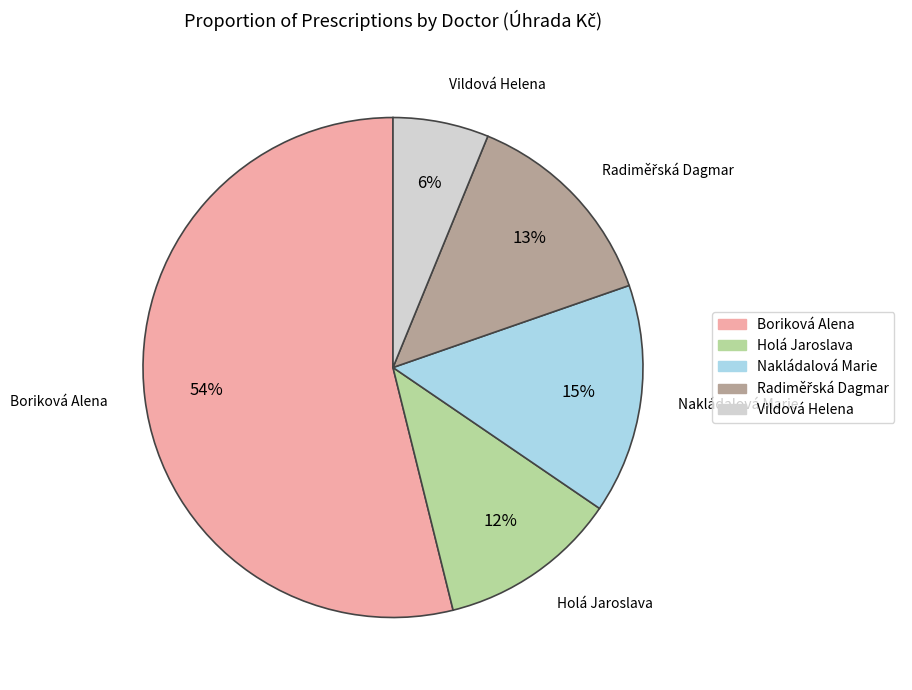

Do Nakládalová Marie and Vildová Helena together represent more than half of the pie?

No